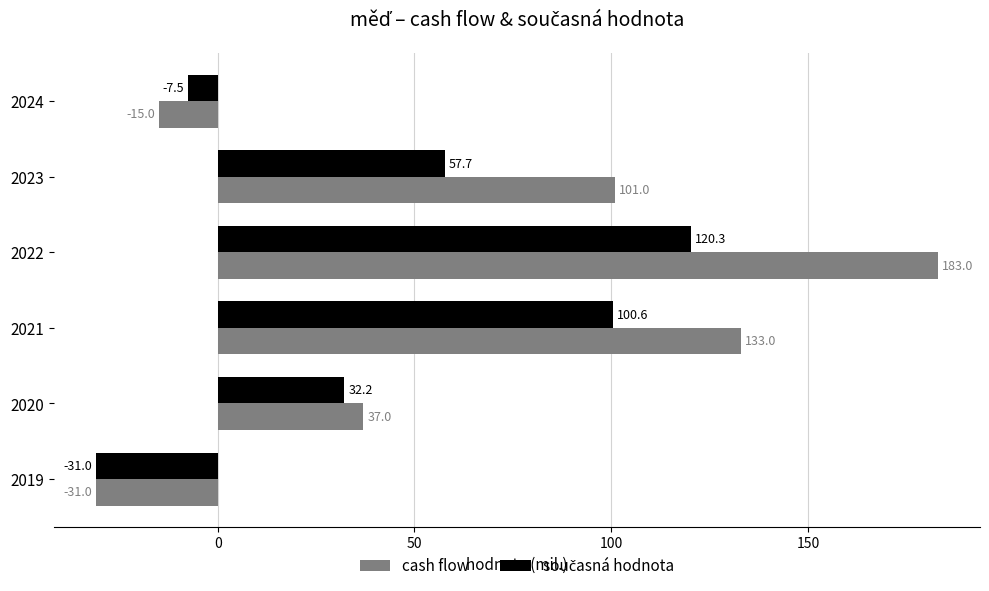

What is the greatest value displayed?

183.0